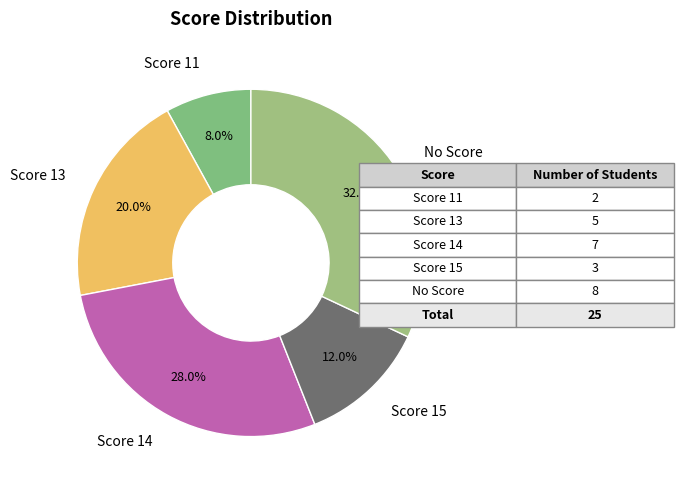

How many segments does this pie chart have?

5